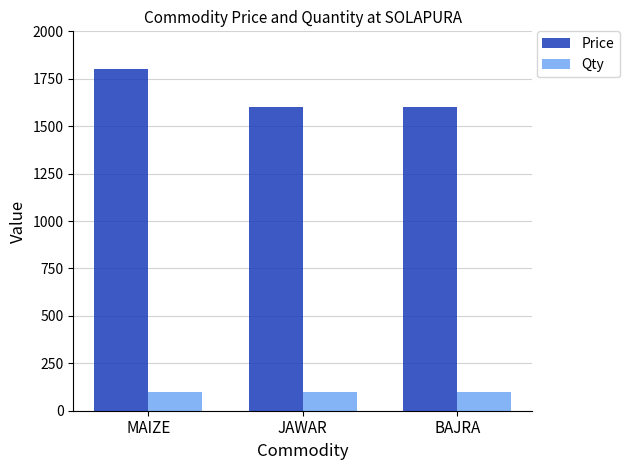

What is the difference between the highest and lowest values at JAWAR?

1500